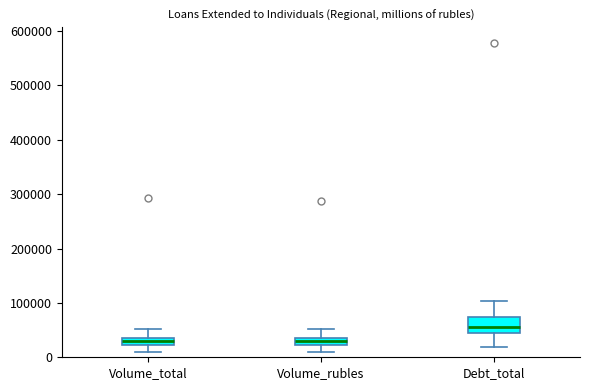

Where does the upper whisker of the box for Debt_total end on the y-axis? The values are not printed on the chart, so give them approximately, as read against the axis.

100000